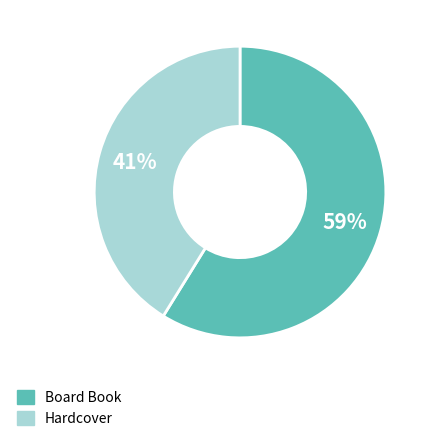

To the nearest percent, what is the average slice percentage?

50%